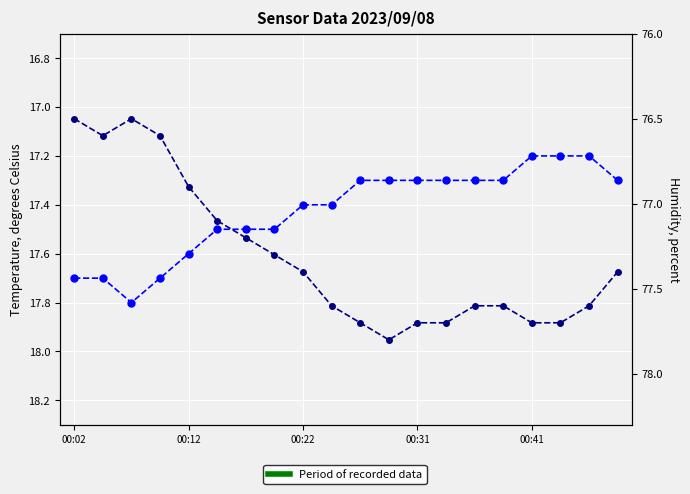

How many distinct data groups are displayed?

2